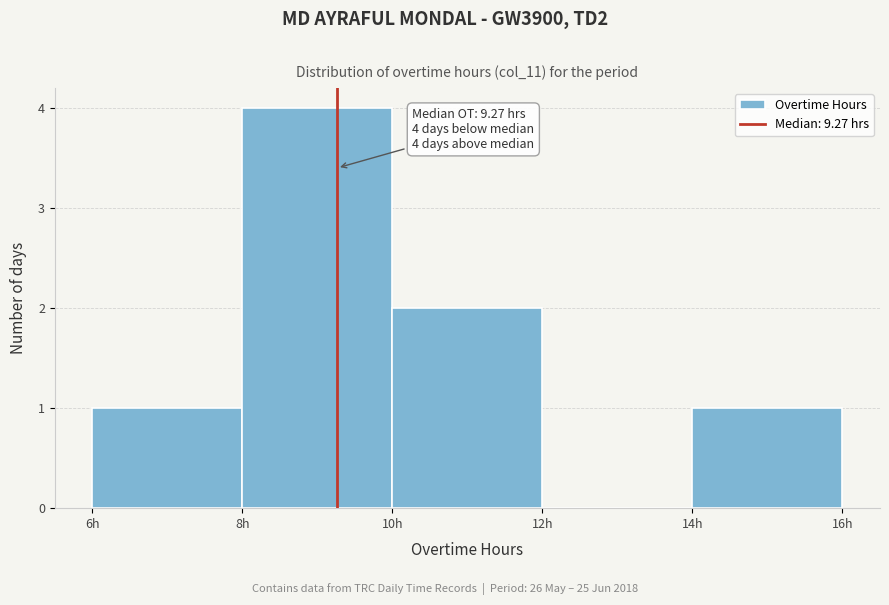

Over which range of the x-axis is the bar tallest?

8 to 10